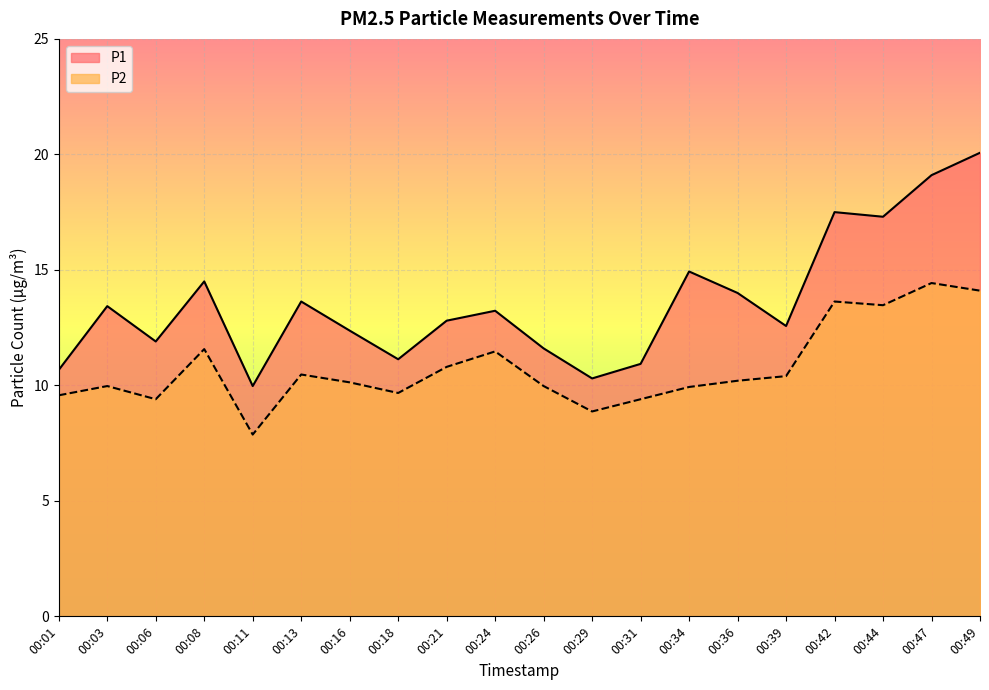

What is the maximum value for P1?

20.1